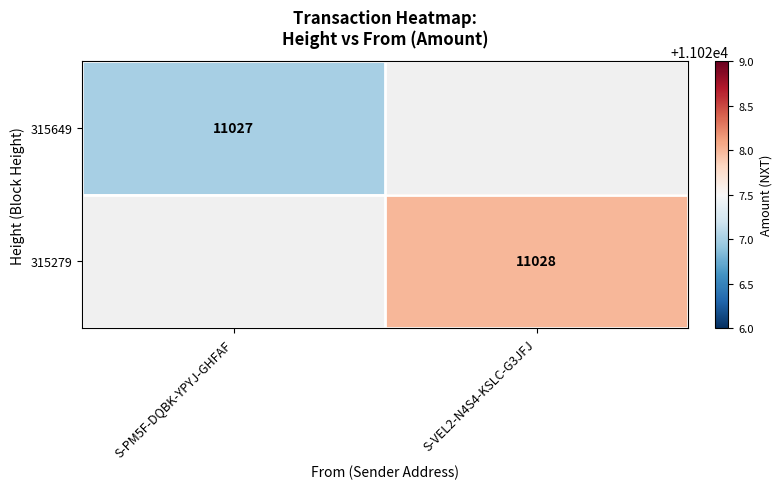

True or false: 315279 has a value of 11028 at S-VEL2-N4S4-KSLC-G3JFJ.

True